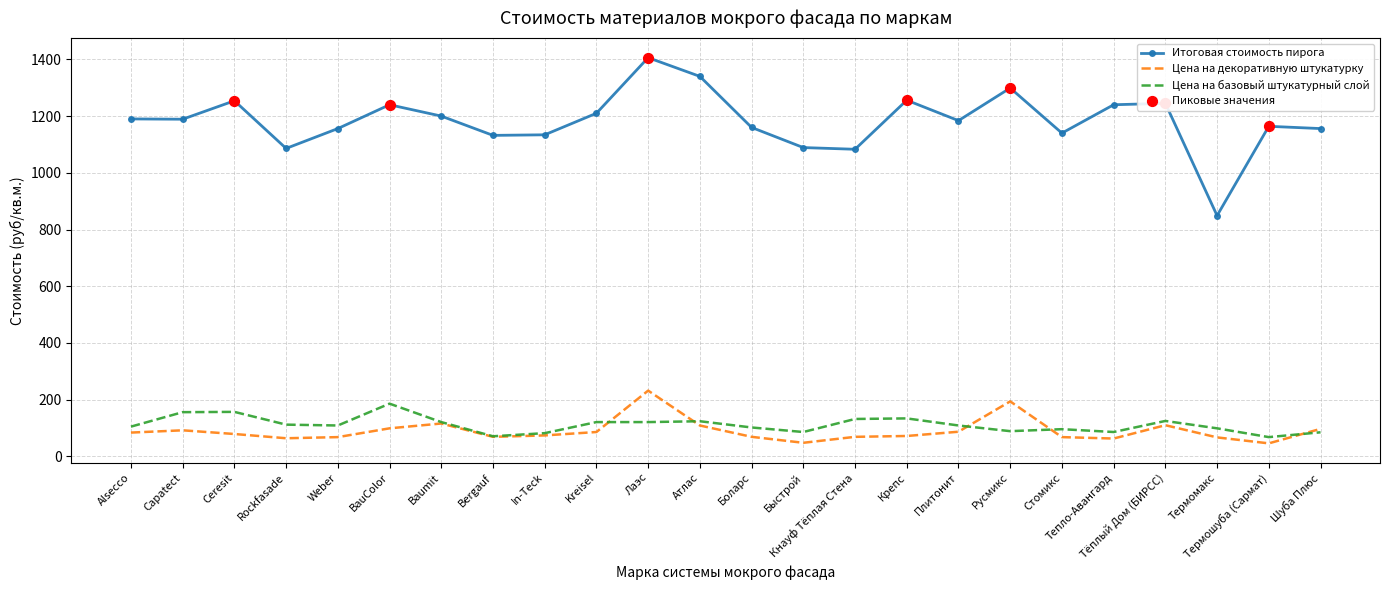

Which series has the largest total across all categories?

Итоговая стоимость пирога